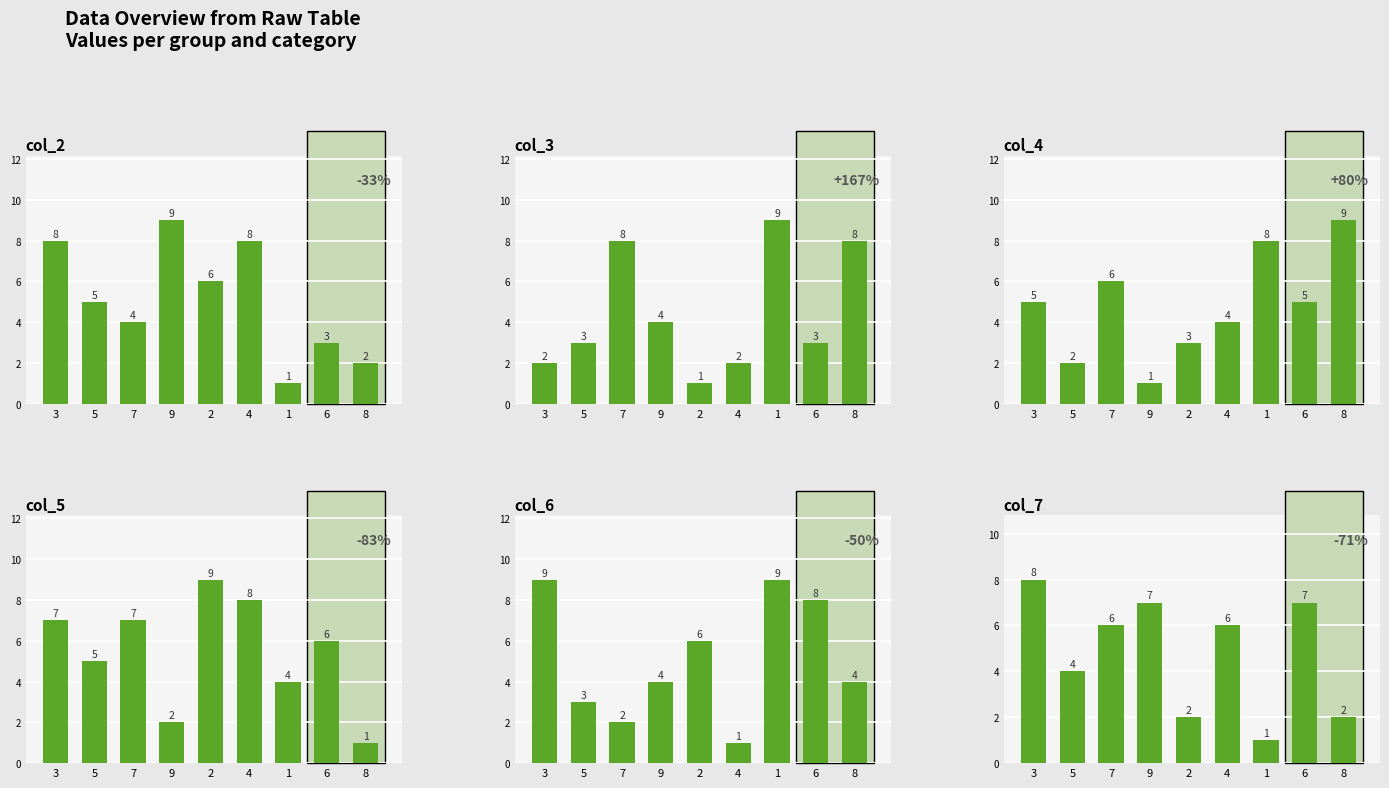

Reading left to right, transcribe all the data shown in this chart.

col_2: 3=8	5=5	7=4	9=9	2=6	4=8	1=1	6=3	8=2
col_3: 3=2	5=3	7=8	9=4	2=1	4=2	1=9	6=3	8=8
col_4: 3=5	5=2	7=6	9=1	2=3	4=4	1=8	6=5	8=9
col_5: 3=7	5=5	7=7	9=2	2=9	4=8	1=4	6=6	8=1
col_6: 3=9	5=3	7=2	9=4	2=6	4=1	1=9	6=8	8=4
col_7: 3=8	5=4	7=6	9=7	2=2	4=6	1=1	6=7	8=2